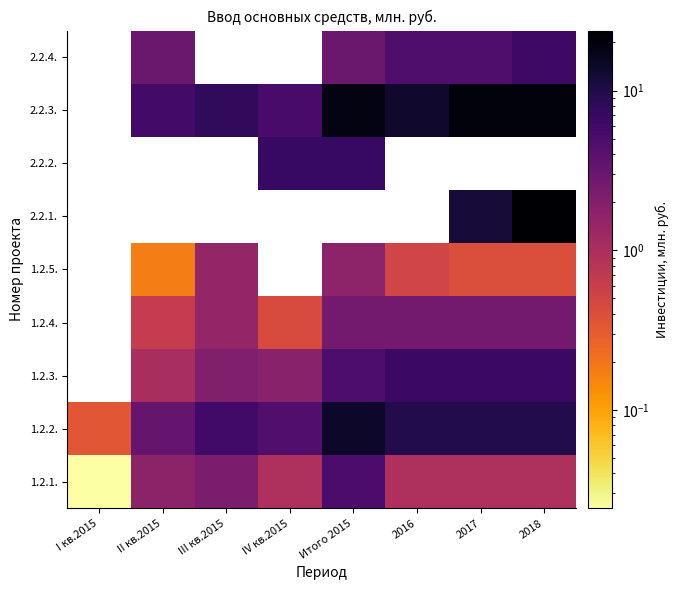

Is the value of 1.2.3. at 2017 greater than the value of 2.2.3. at II кв.2015?

Yes